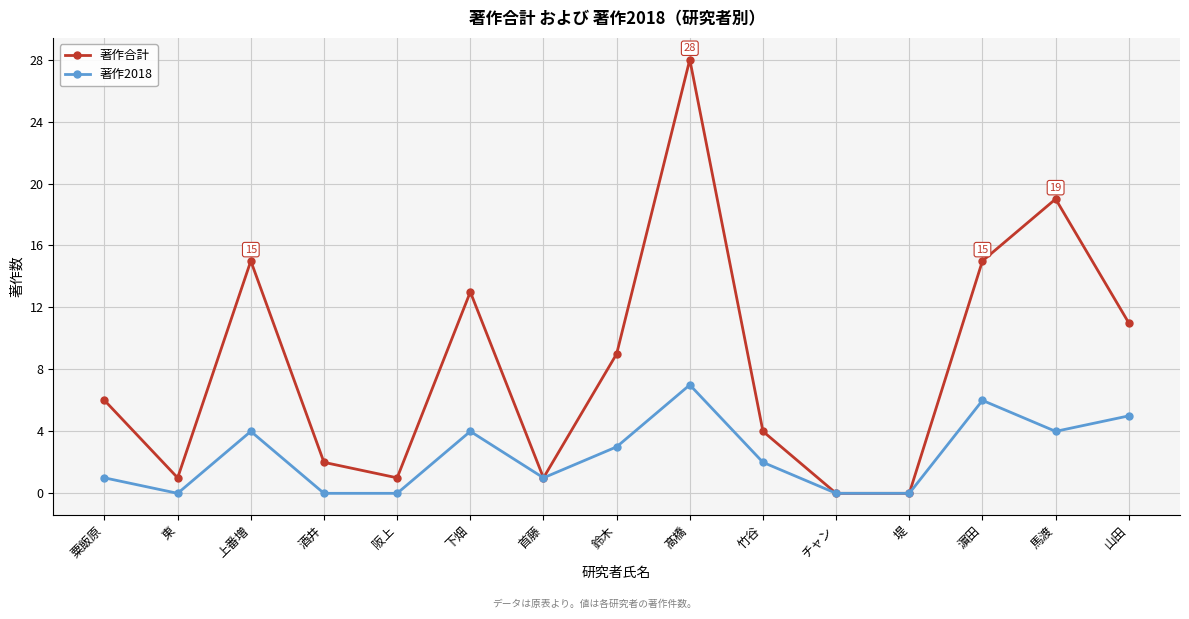

List the series in order of their peak value, lowest first.

著作2018, 著作合計